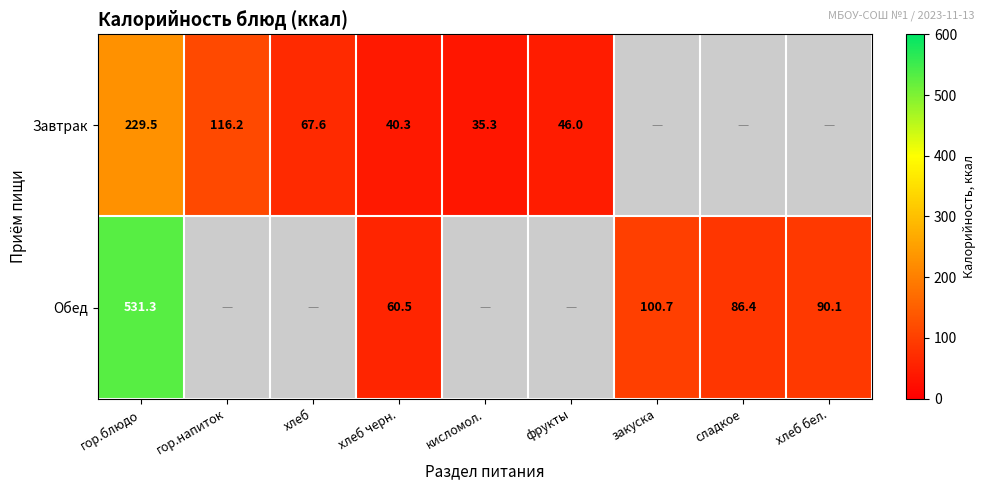

The Завтрак series shows 40.3 at хлеб черн.. True or false?

True